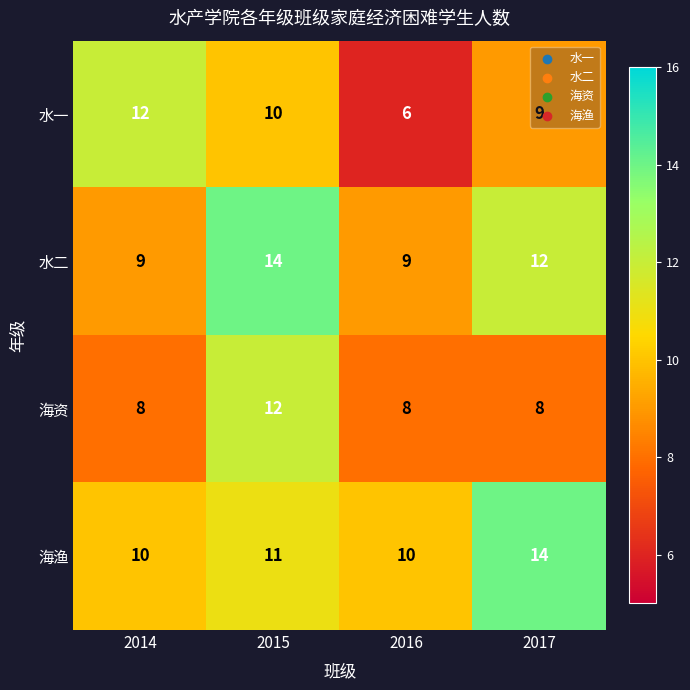

The value of 海渔 at 2015 is 18. True or false?

False